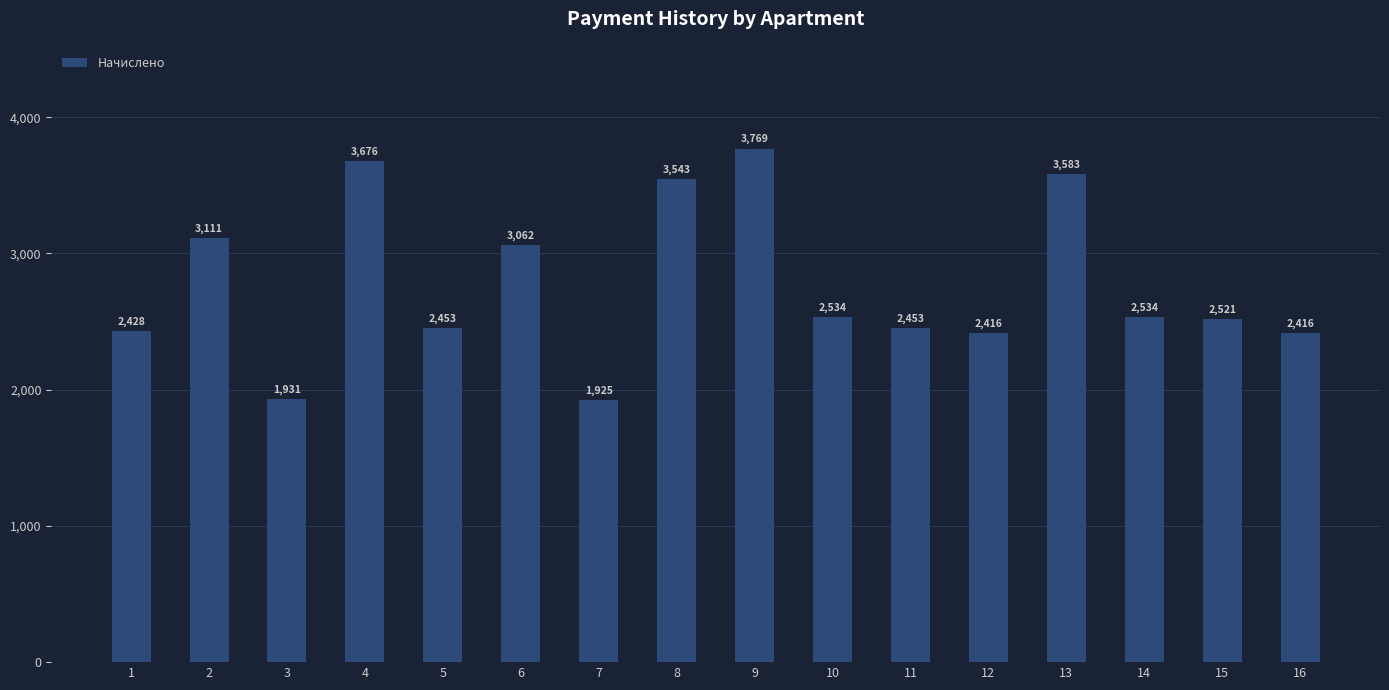

What is the value of the 1st bar from the left?

2428.1